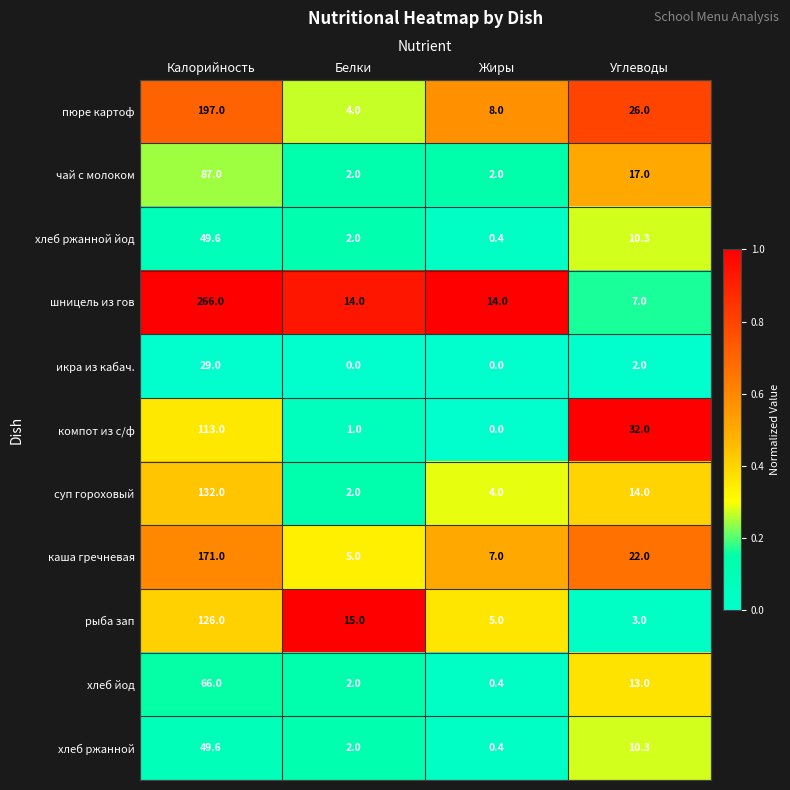

True or false: каша гречневая has a value of 7.0 at Жиры.

True